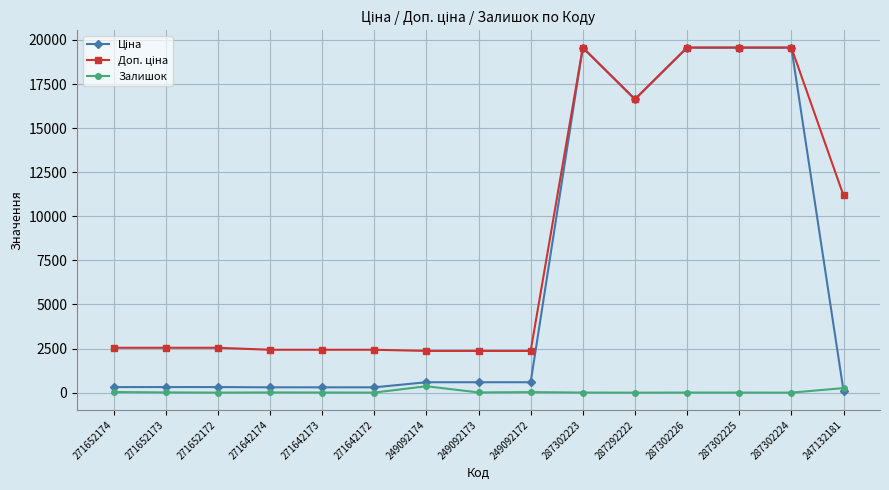

What is the greatest value displayed?

19564.9